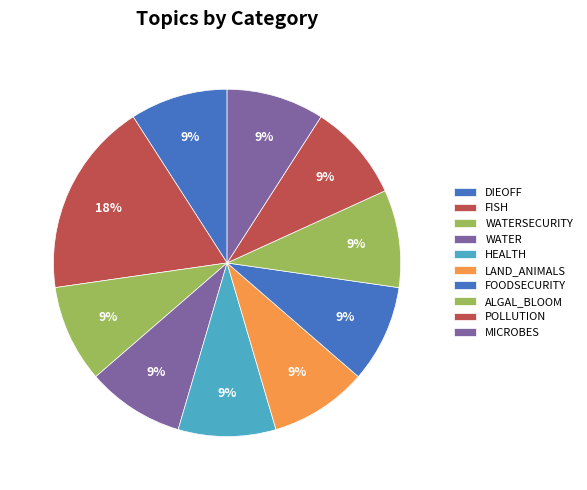

Count the number of slices in the pie.

10